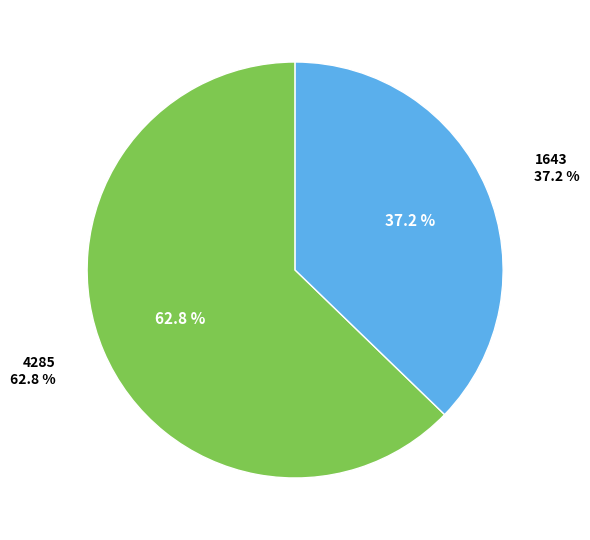

Does 1643 account for over 50% of the chart?

No